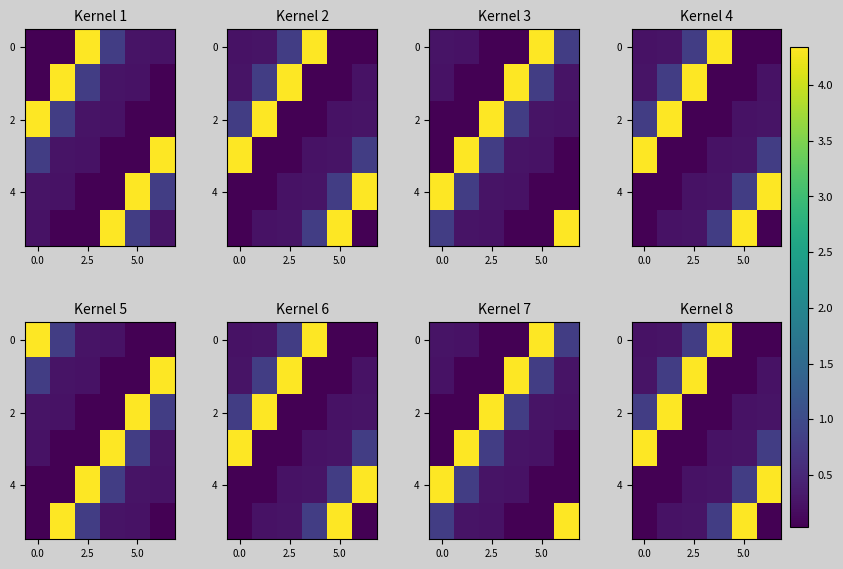

Which category has the lowest value across all series?

5